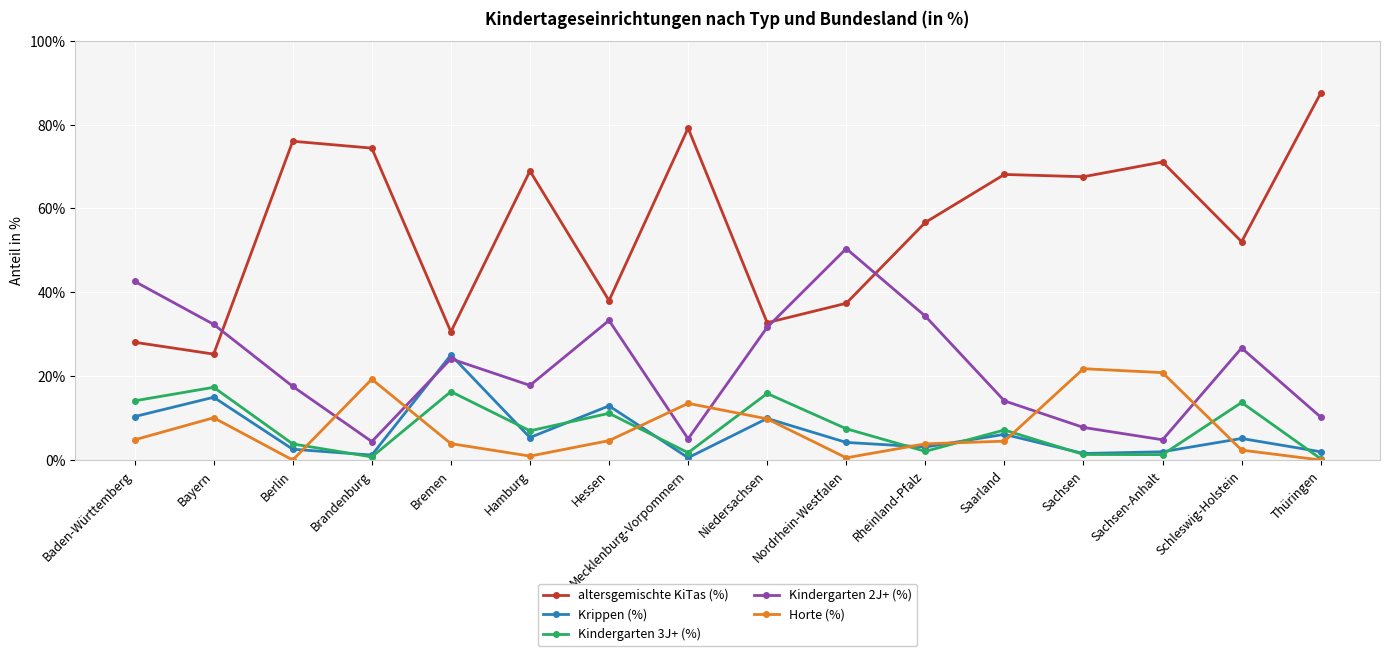

At Baden-Württemberg, list the series in order from largest to smallest.

Kindergarten 2J+ (%), altersgemischte KiTas (%), Kindergarten 3J+ (%), Krippen (%), Horte (%)